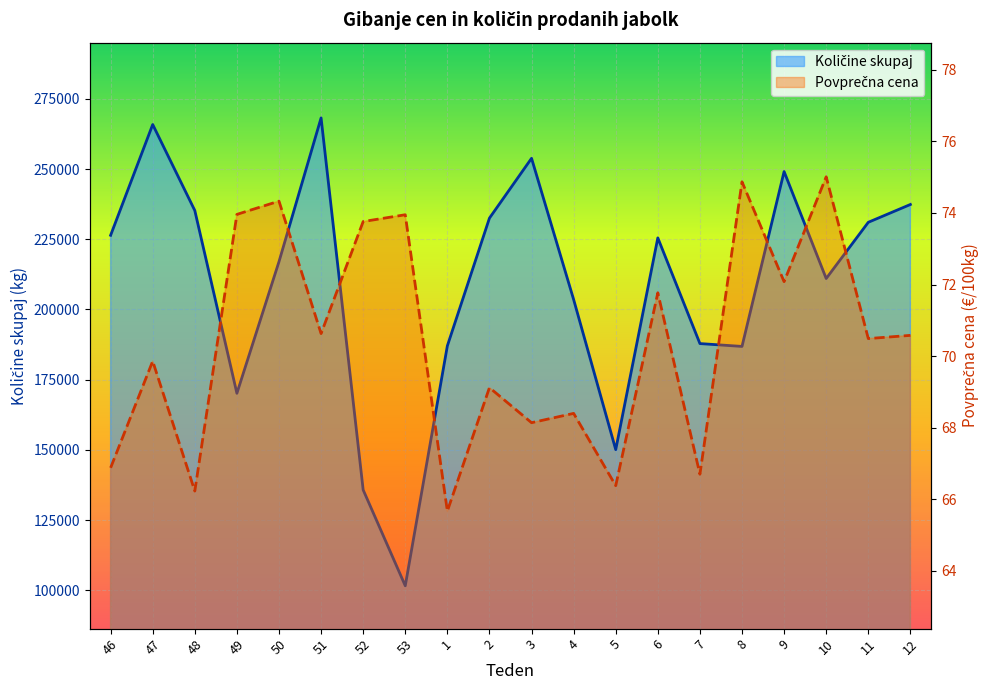

What is the spread (max minus min) of values at 48?

235157.8